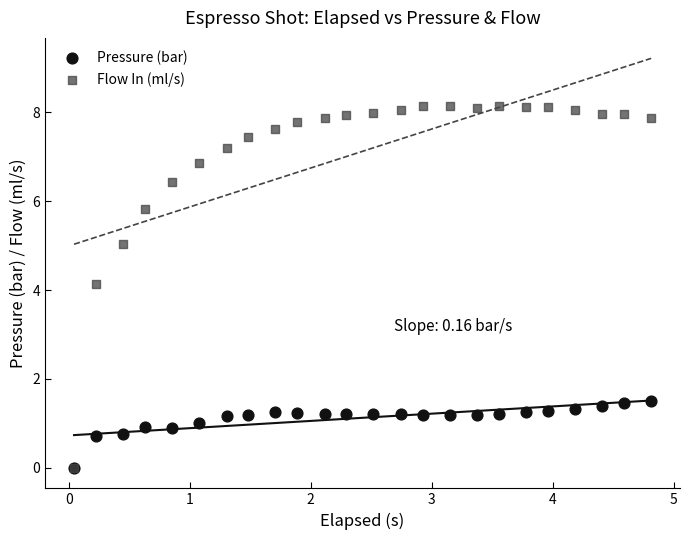

Across all series, what Y value is closest to 4?

4.1